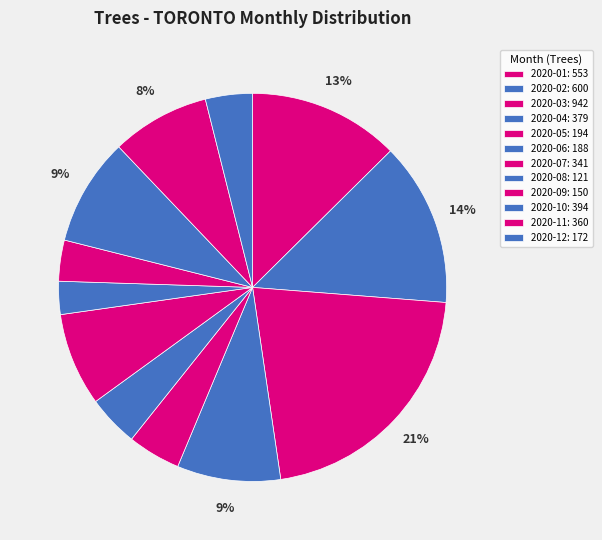

How many segments does this pie chart have?

12